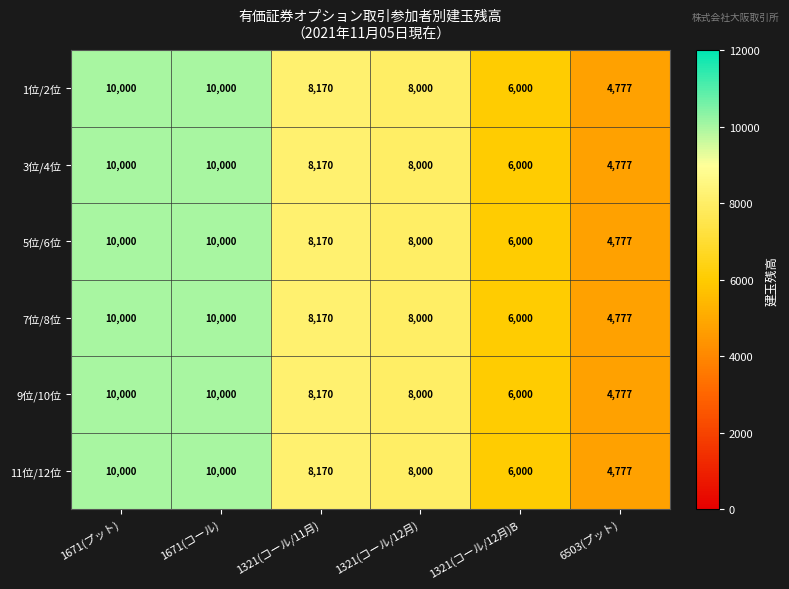

What is the total value across all series at 1671(コール)?

60000